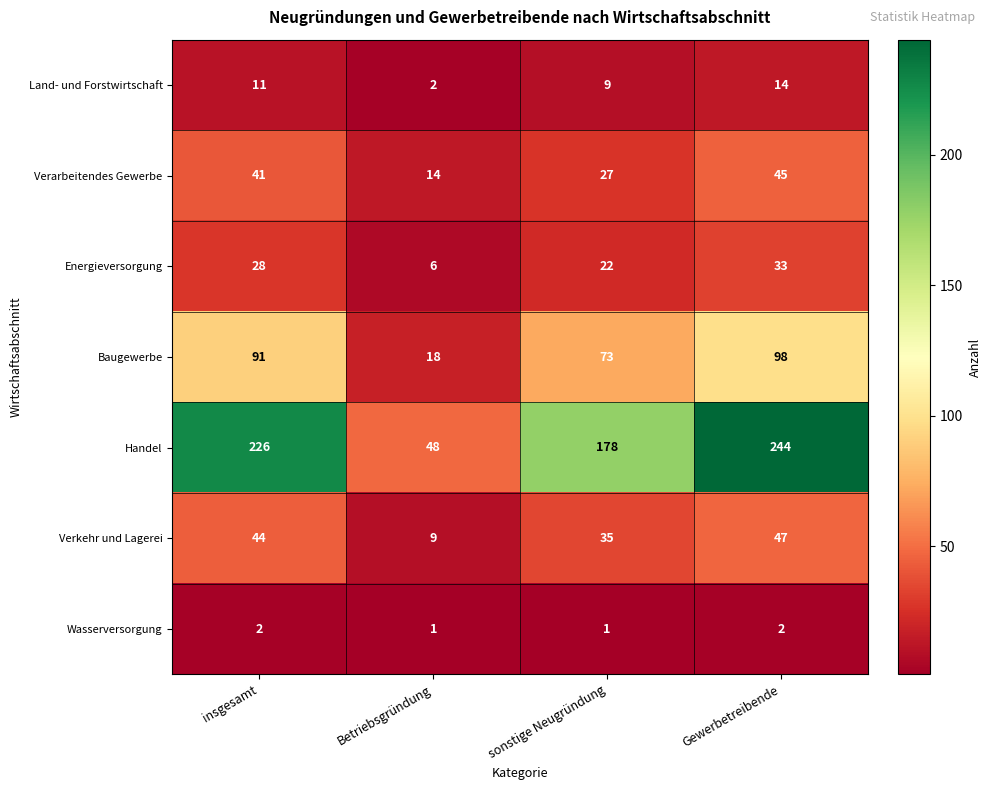

Reading left to right, extract all data points from this chart.

Land- und Forstwirtschaft: insgesamt=11	Betriebsgründung=2	sonstige Neugründung=9	Gewerbetreibende=14
Verarbeitendes Gewerbe: insgesamt=41	Betriebsgründung=14	sonstige Neugründung=27	Gewerbetreibende=45
Energieversorgung: insgesamt=28	Betriebsgründung=6	sonstige Neugründung=22	Gewerbetreibende=33
Baugewerbe: insgesamt=91	Betriebsgründung=18	sonstige Neugründung=73	Gewerbetreibende=98
Handel: insgesamt=226	Betriebsgründung=48	sonstige Neugründung=178	Gewerbetreibende=244
Verkehr und Lagerei: insgesamt=44	Betriebsgründung=9	sonstige Neugründung=35	Gewerbetreibende=47
Wasserversorgung: insgesamt=2	Betriebsgründung=1	sonstige Neugründung=1	Gewerbetreibende=2